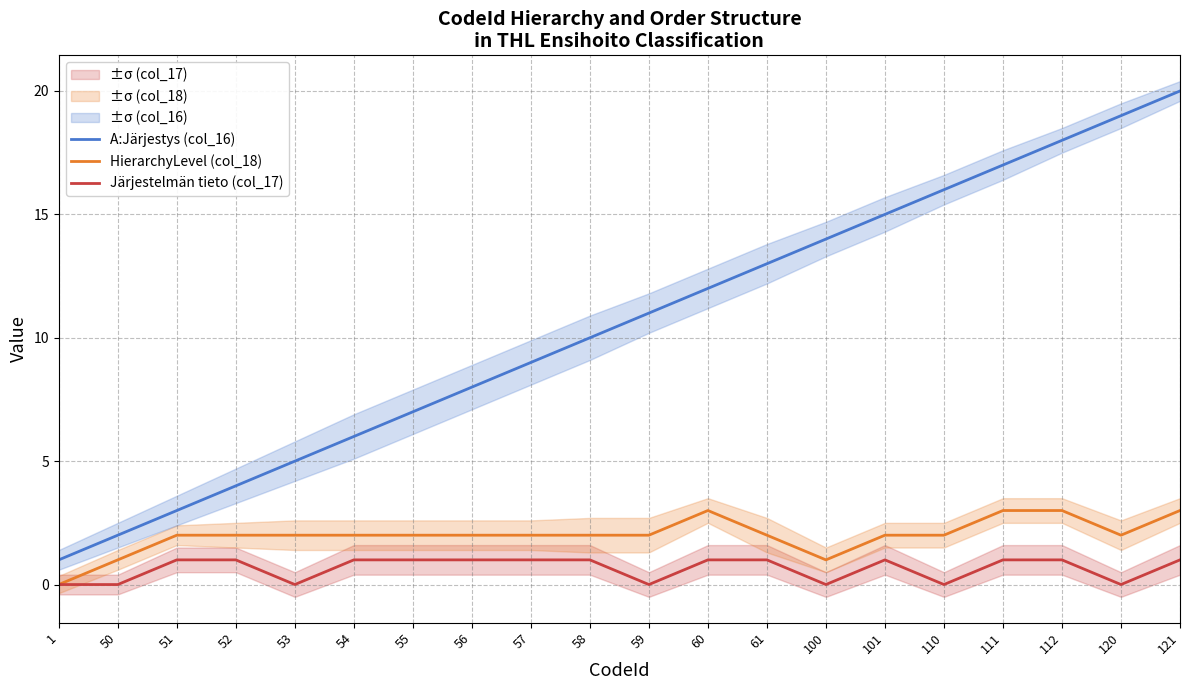

Which series has the widest spread of values?

A:Järjestys (col_16)